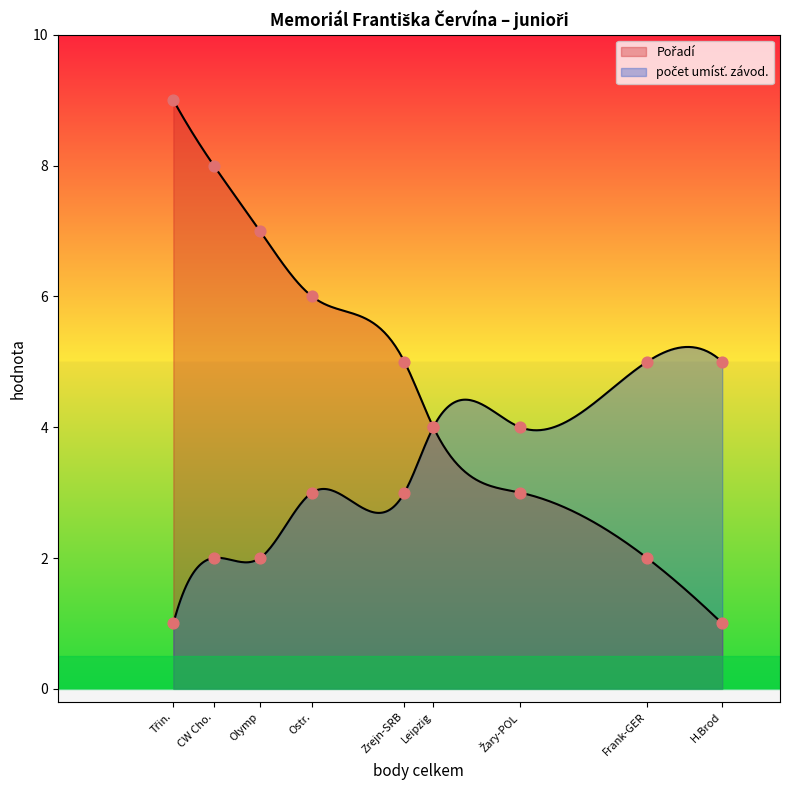

Is the value of Pořadí at Třin. greater than the value of počet umísť. závod. at Leipzig?

Yes